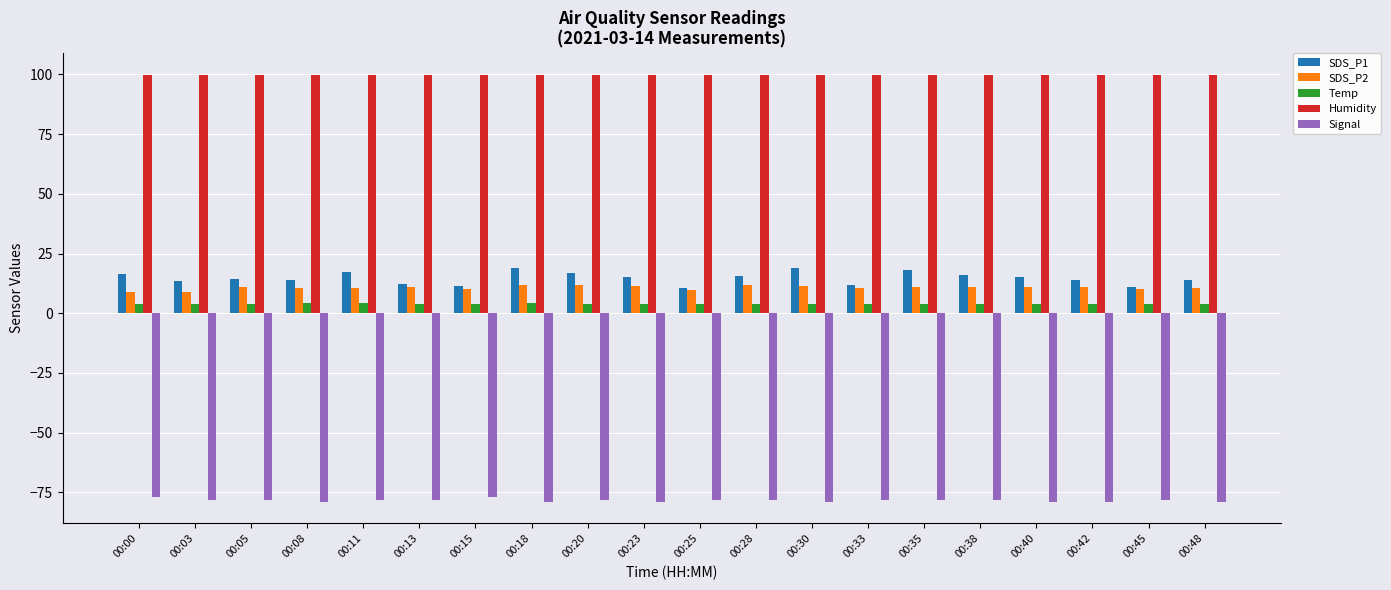

What is the approximate value of SDS_P2 at 00:38?

10.9